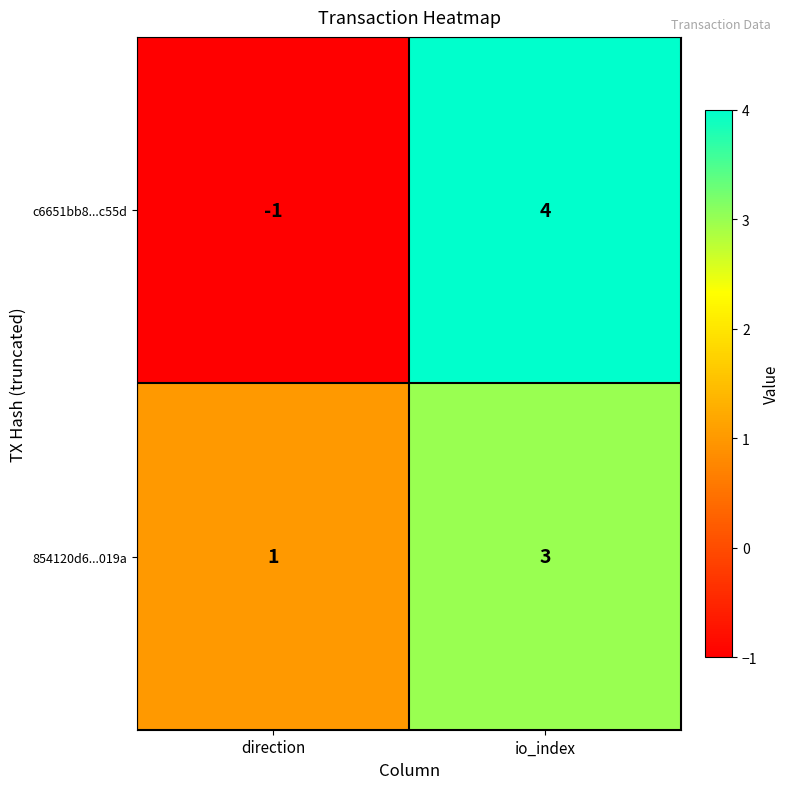

Reading left to right, what are all the values shown in this chart?

c6651bb8...c55d: -1	4
854120d6...019a: 1	3